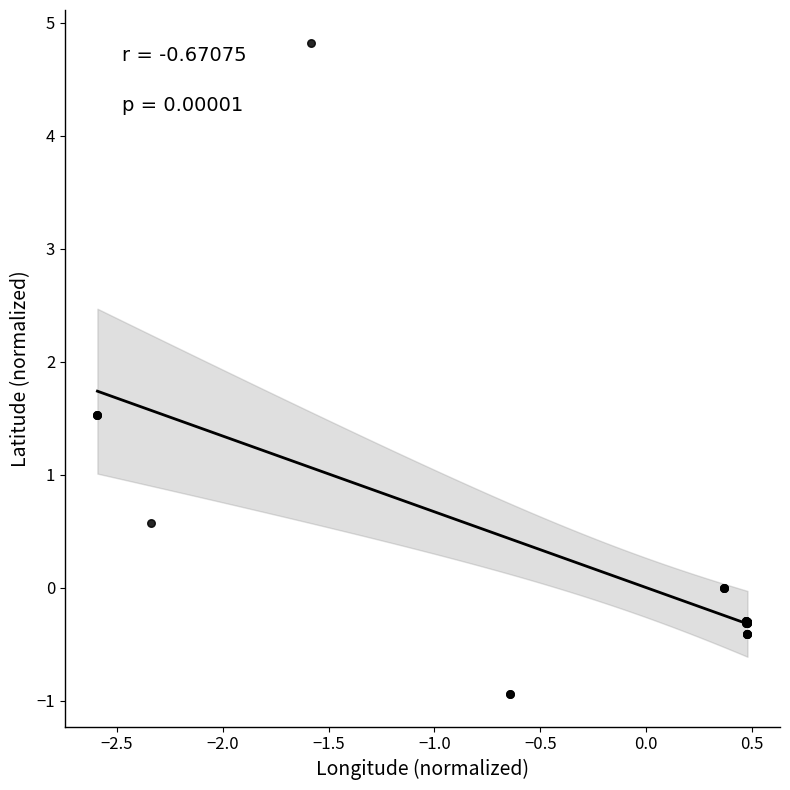

What Y value in the scatter plot is closest to 1?

0.6